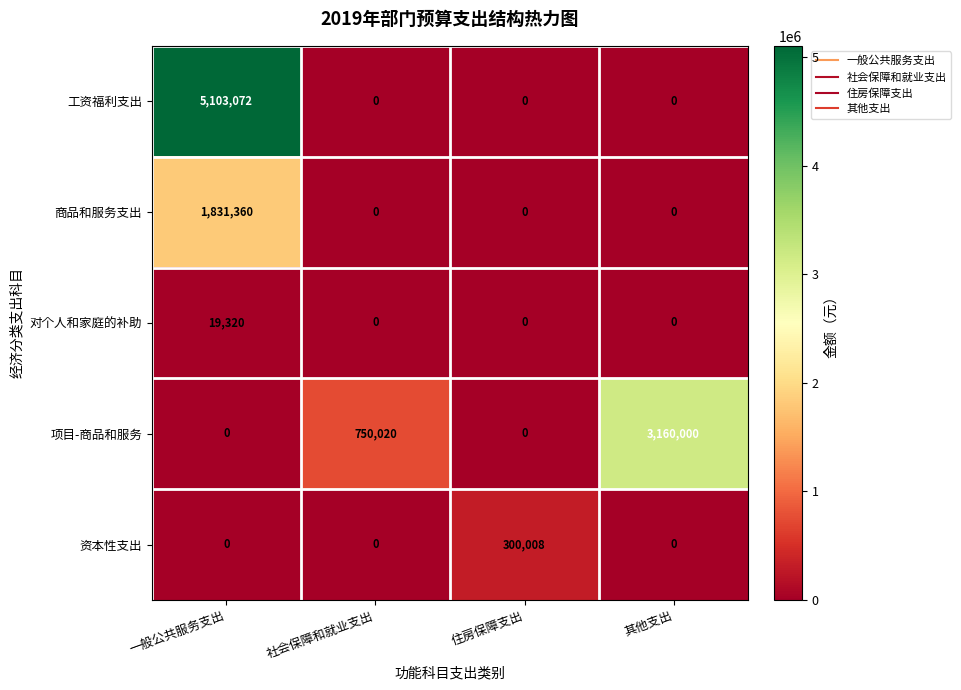

What is the maximum value for 对个人和家庭的补助?

19320